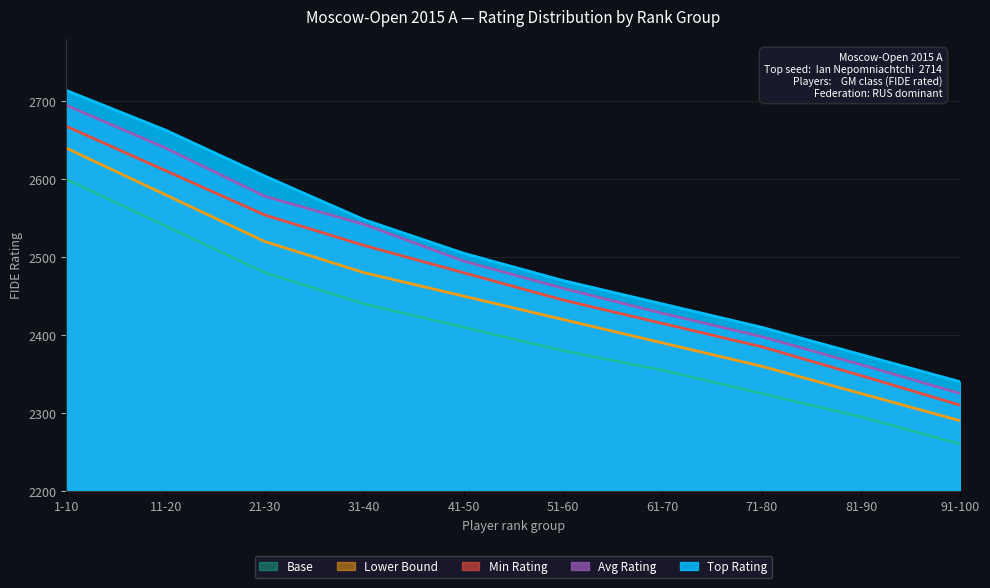

What is the difference between the second highest and minimum values in the Avg Rating series?

315